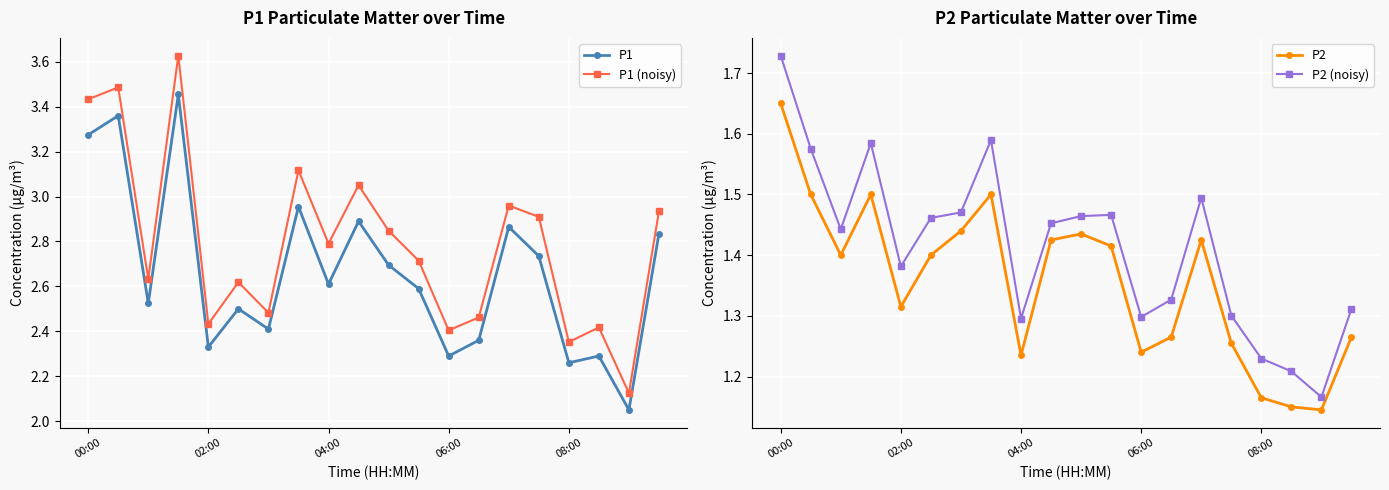

Reading left to right, list all the values displayed in this chart.

P1: 3.3	3.4	2.5	3.5	2.3	2.5	2.4	3.0	2.6	2.9	2.7	2.6	2.3	2.4	2.9	2.7	2.3	2.3	2.0	2.8
P1 (noisy): 3.4	3.5	2.6	3.6	2.4	2.6	2.5	3.1	2.8	3.1	2.8	2.7	2.4	2.5	3.0	2.9	2.4	2.4	2.1	2.9
P2: 1.6	1.5	1.4	1.5	1.3	1.4	1.4	1.5	1.2	1.4	1.4	1.4	1.2	1.3	1.4	1.3	1.2	1.1	1.1	1.3
P2 (noisy): 1.7	1.6	1.4	1.6	1.4	1.5	1.5	1.6	1.3	1.5	1.5	1.5	1.3	1.3	1.5	1.3	1.2	1.2	1.2	1.3